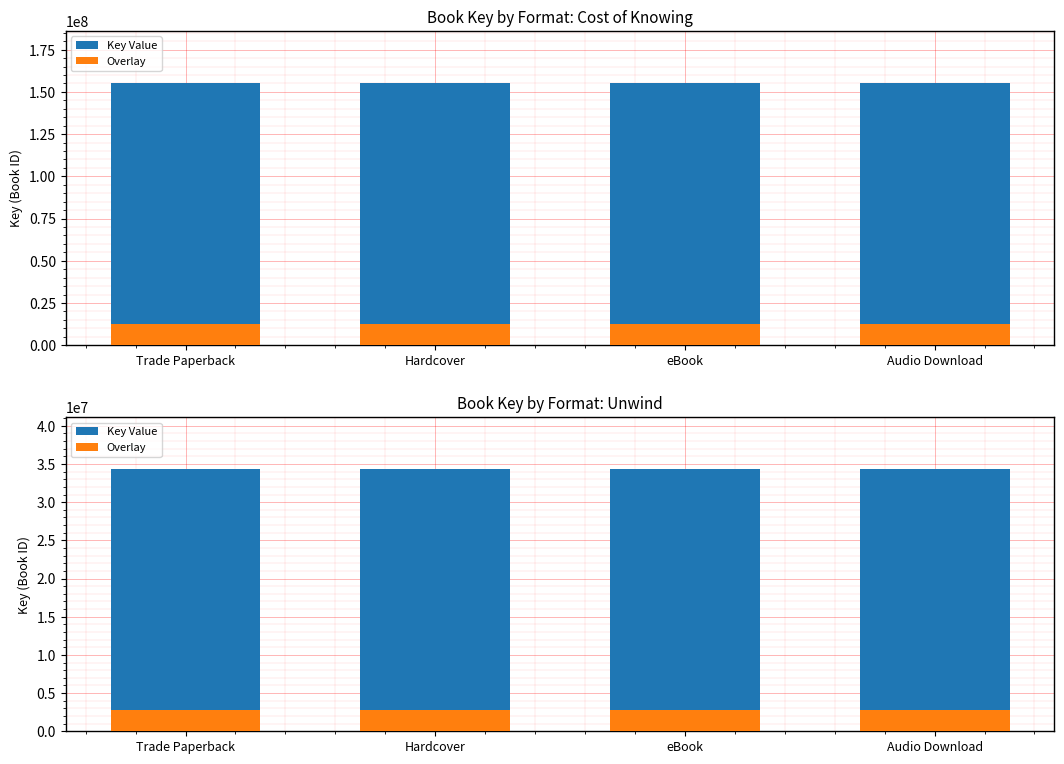

Is the value of Key Value at Audio Download greater than the value of Overlay at Audio Download?

Yes